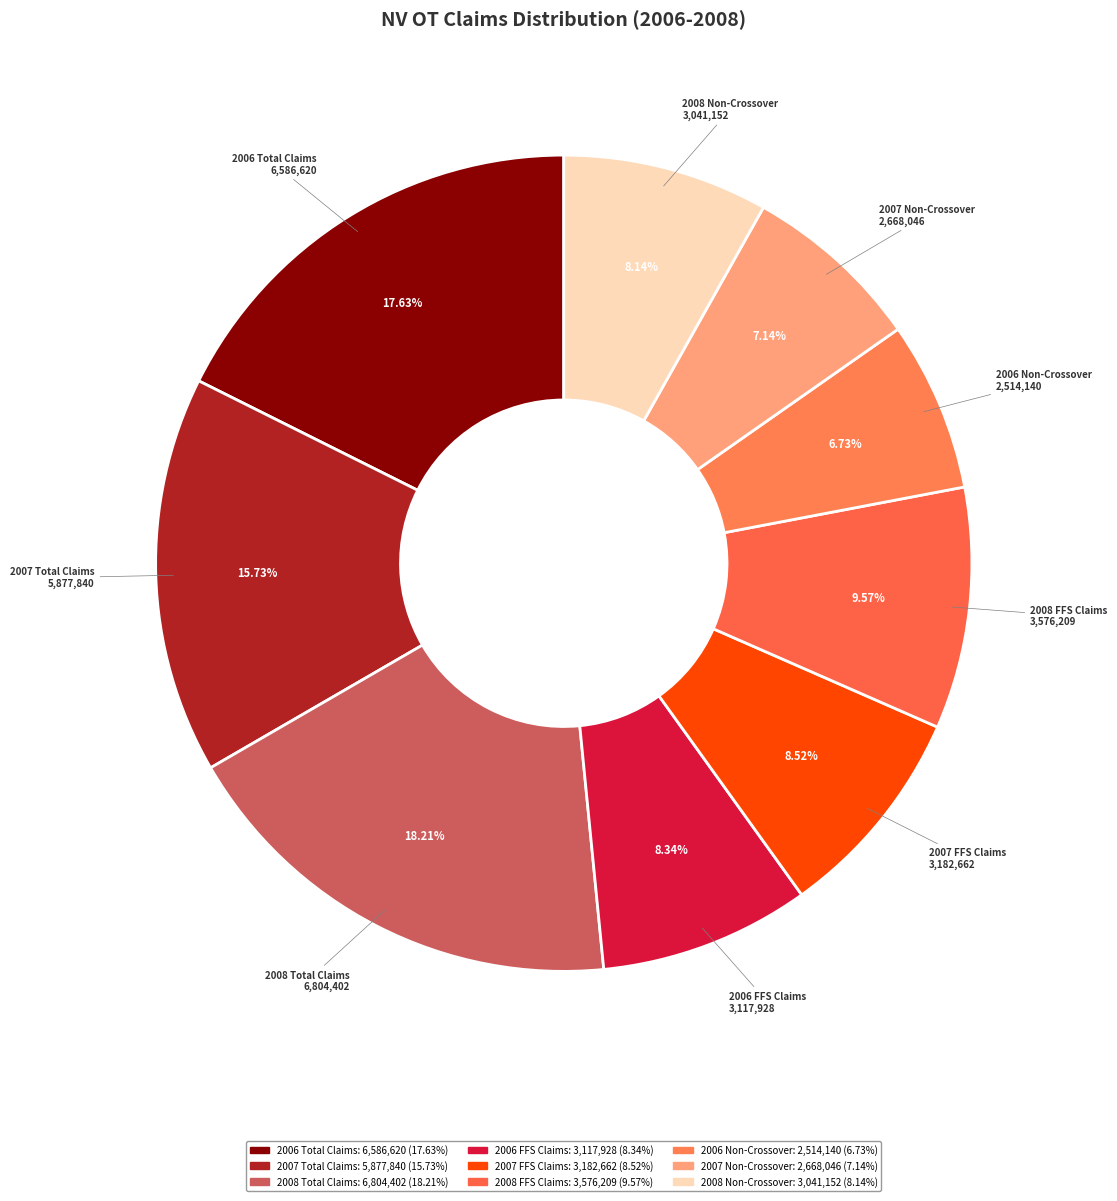

Is there any slice that represents more than half of the pie?

No